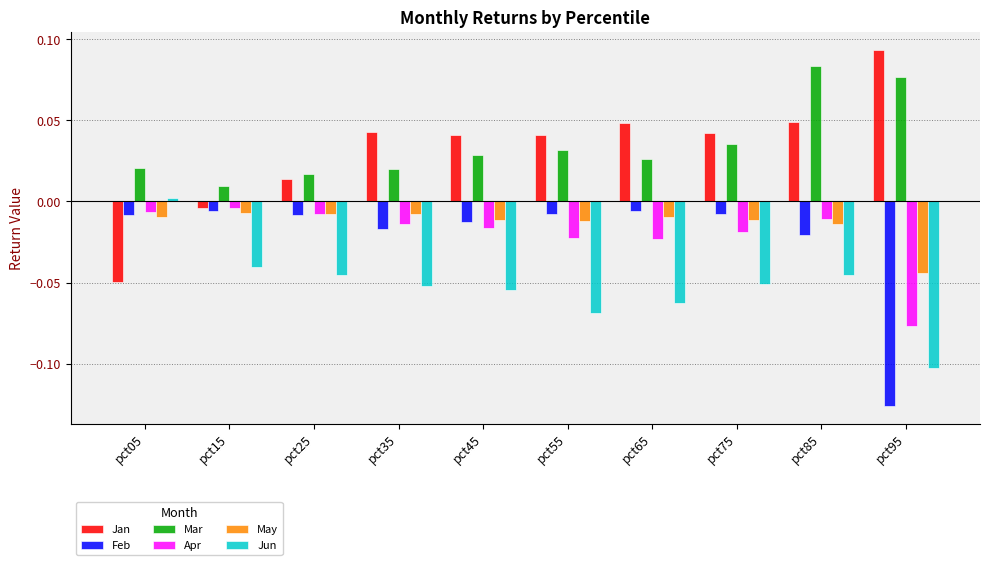

What is the spread (max minus min) of values at pct95?

0.2